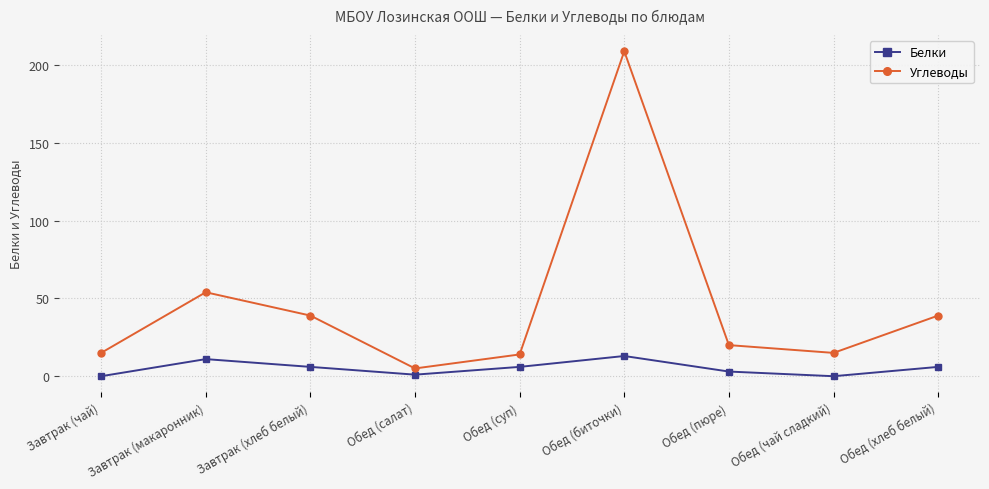

The value of Углеводы at Обед (хлеб белый) is 39. True or false?

True